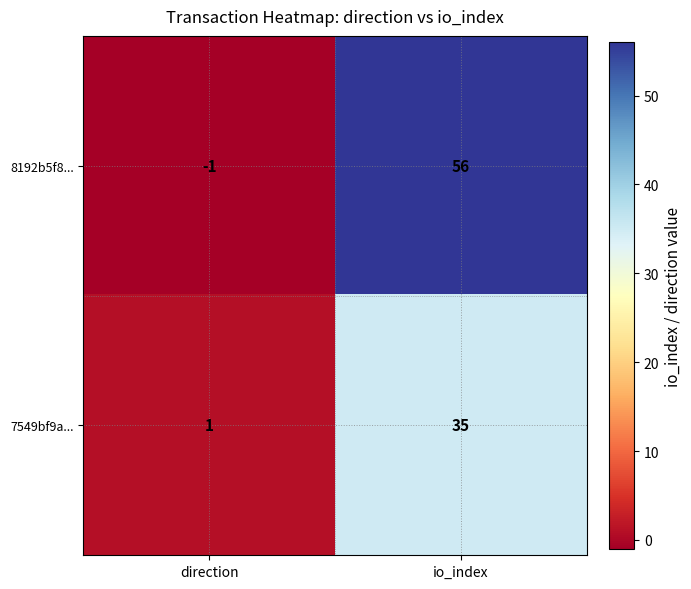

What is the difference between the highest and lowest values at io_index?

21